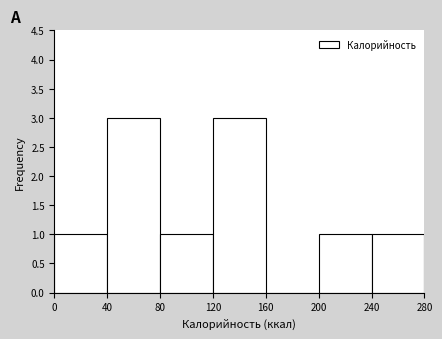

Reading left to right, list every bar in this chart as the range it spans on the x-axis followed by its height. The values are not printed on the chart, so give them approximately, as read against the axis.

0 to 40: 1
40 to 80: 3
80 to 120: 1
120 to 160: 3
160 to 200: 0
200 to 240: 1
240 to 280: 1